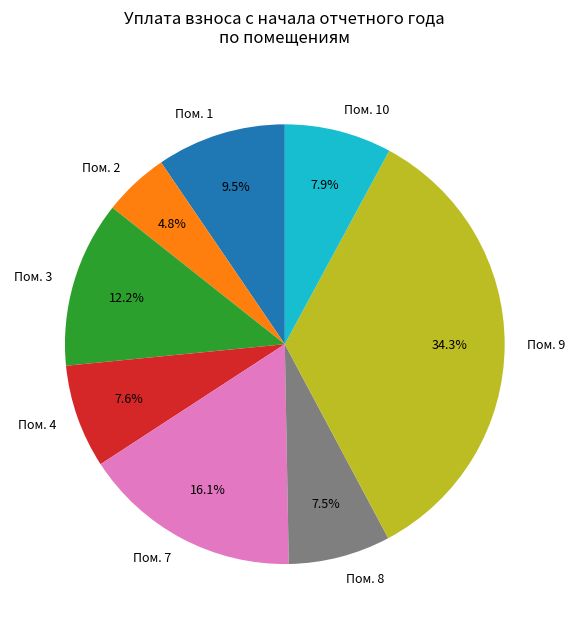

What percentage is NOT represented by Пом. 7?

83.9%